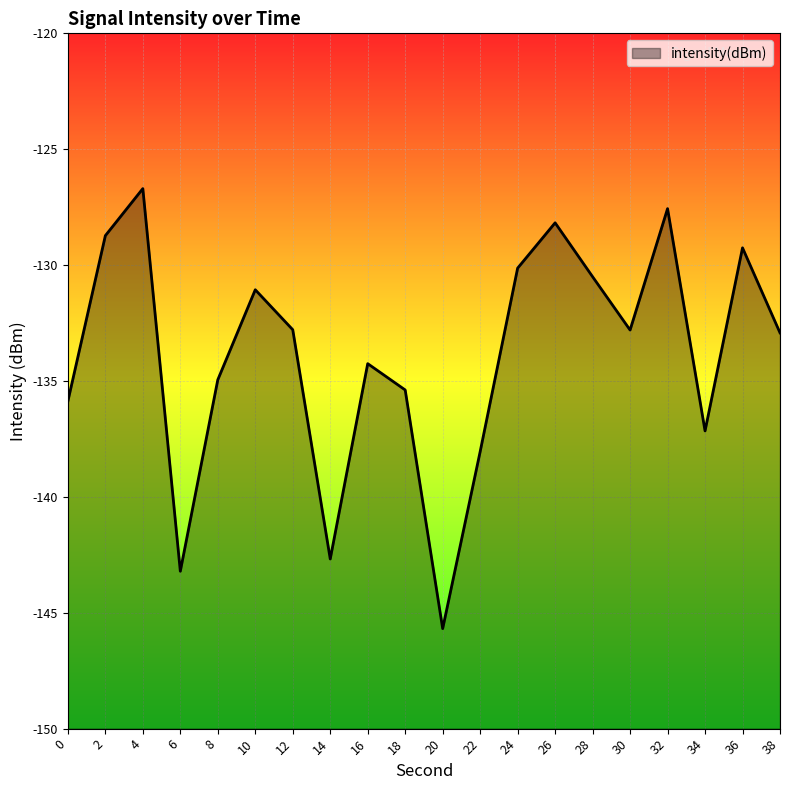

What is the maximum value shown in the chart?

-126.7